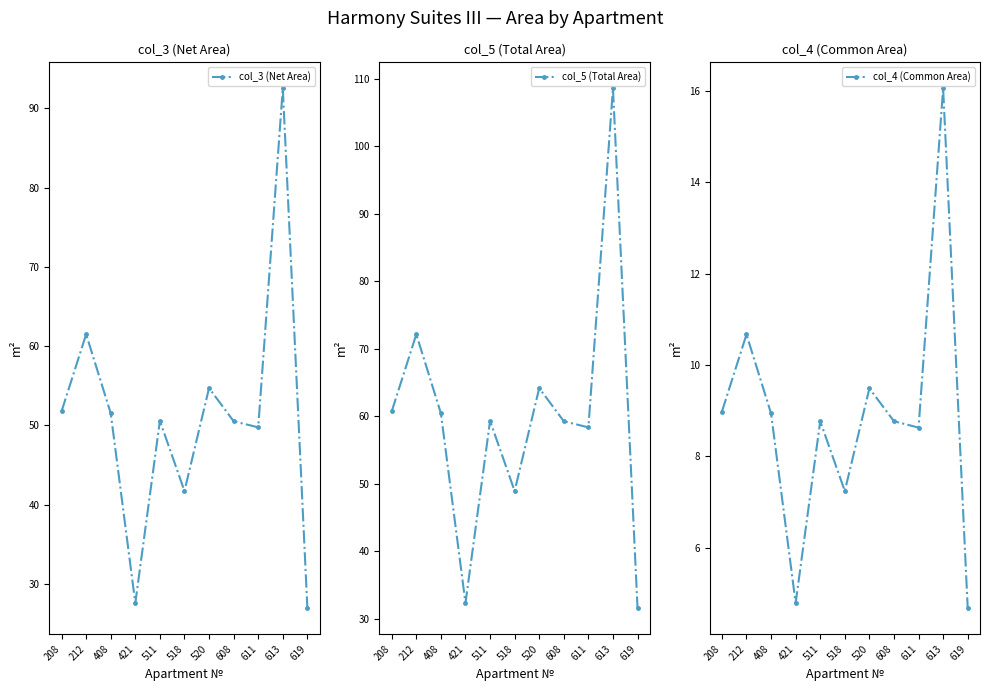

Does the chart have visible grid lines?

No